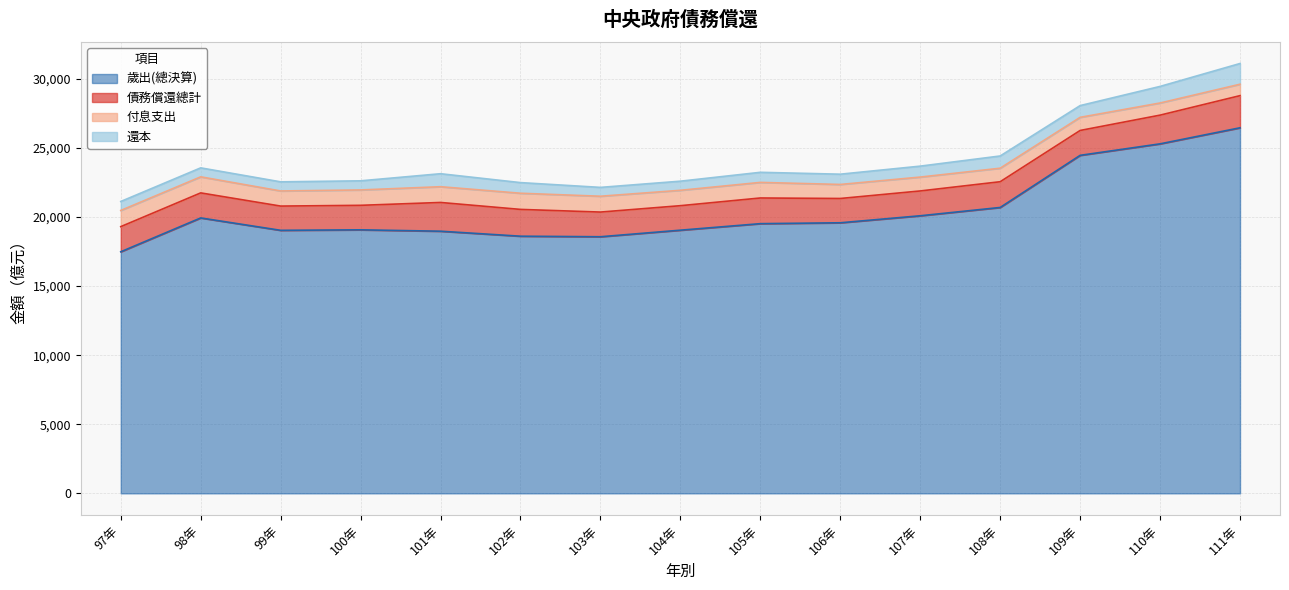

Which category has the lowest value in the 債務償還總計 series?

99年